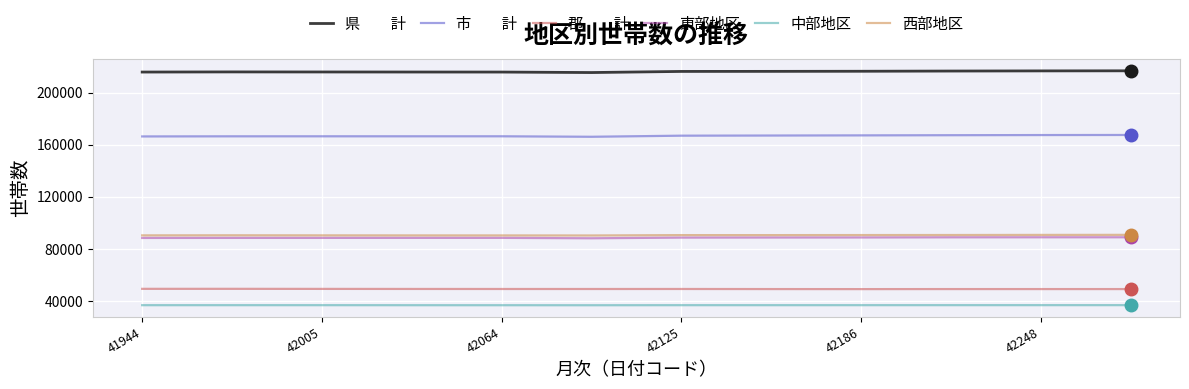

What is the smallest value displayed?

36856